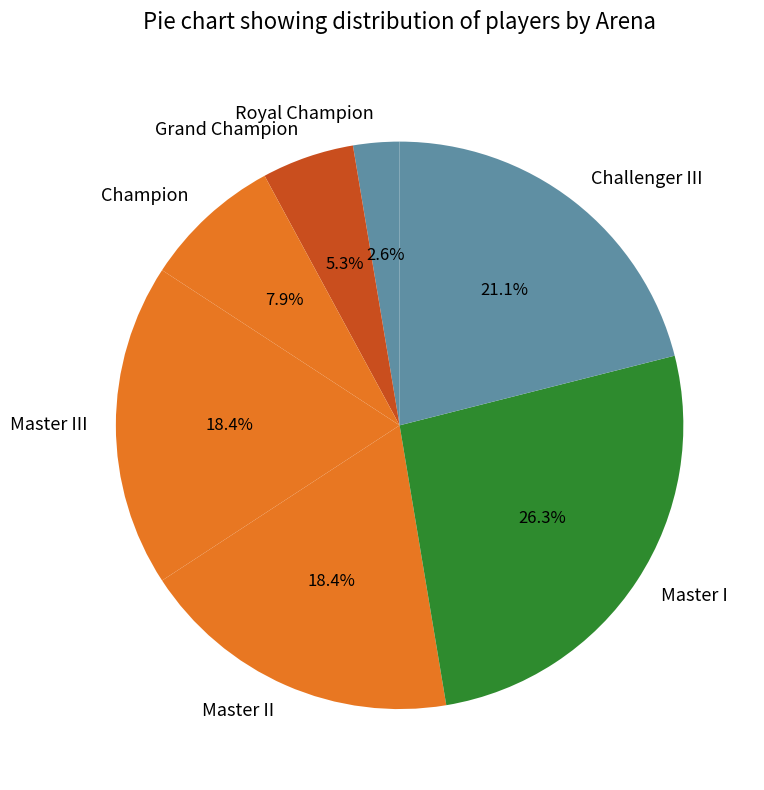

What is the total percentage of Master I and Grand Champion?

31.6%